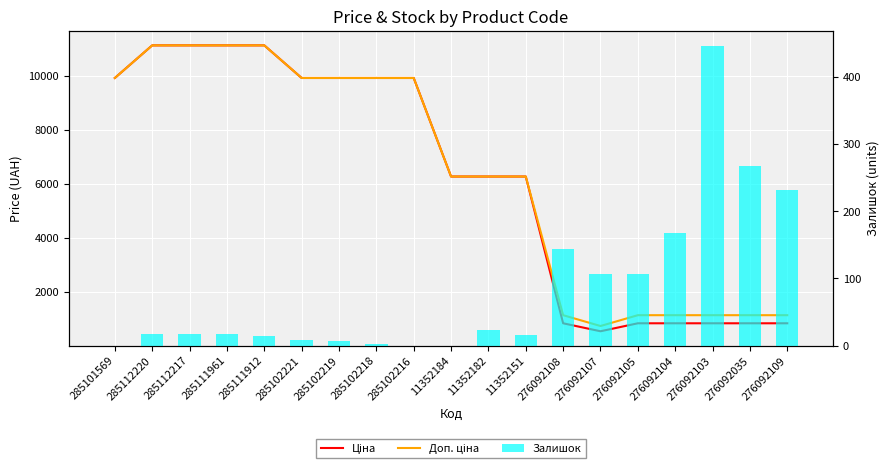

Reading right to left, extract all data points from this chart.

Ціна: 842.8	842.8	842.8	842.8	842.8	547.8	842.8	6266.7	6266.7	6266.7	9908.5	9908.5	9908.5	9908.5	11113.6	11113.6	11113.6	11113.6	9908.5
Доп. ціна: 1142.1	1142.1	1142.1	1142.1	1142.1	742.0	1142.1	6266.7	6266.7	6266.7	9908.5	9908.5	9908.5	9908.5	11113.6	11113.6	11113.6	11113.6	9908.5
Залишок: 231.0	268.0	446.0	167.0	106.0	107.0	144.0	16.0	23.0	0.0	0.0	3.0	7.0	8.0	14.0	17.0	17.0	17.0	0.0